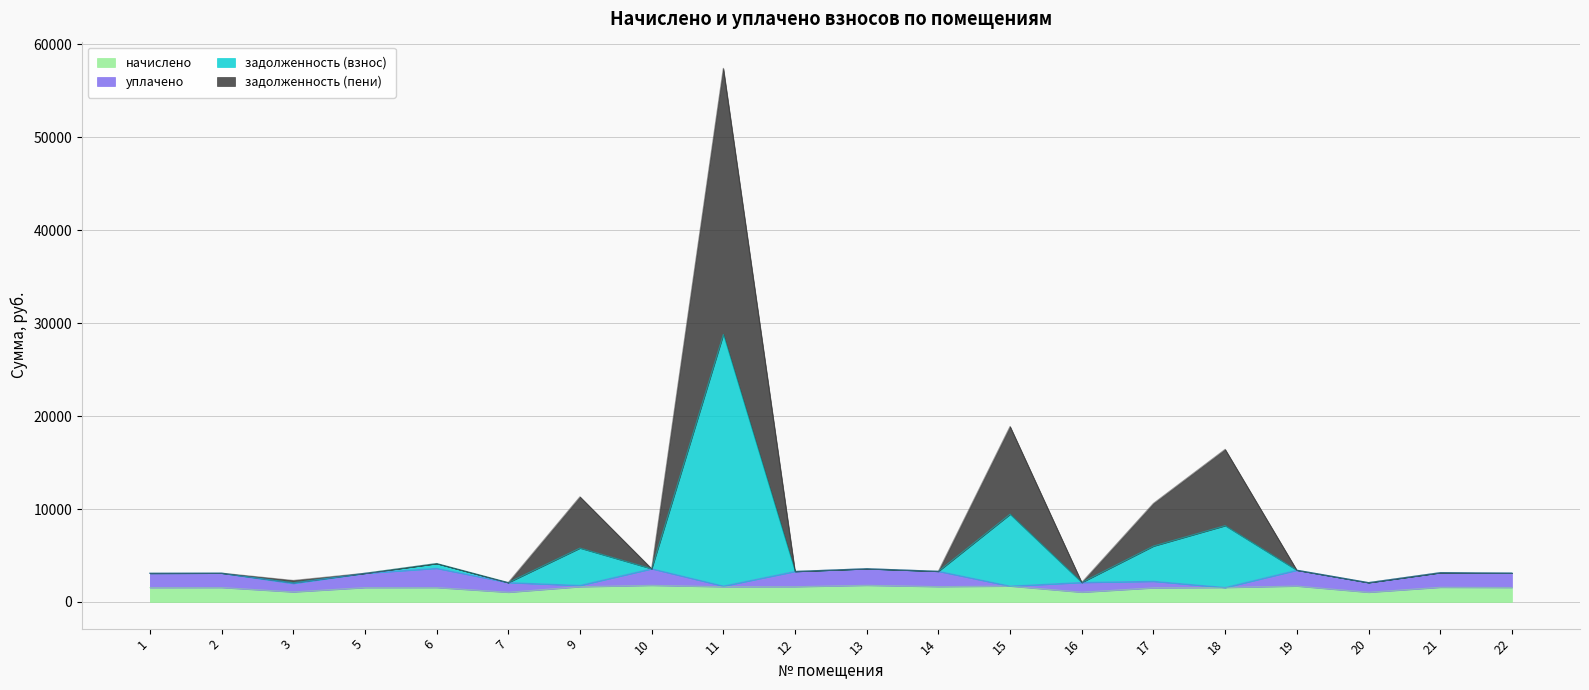

What is the total value across all series at 22?

3108.8